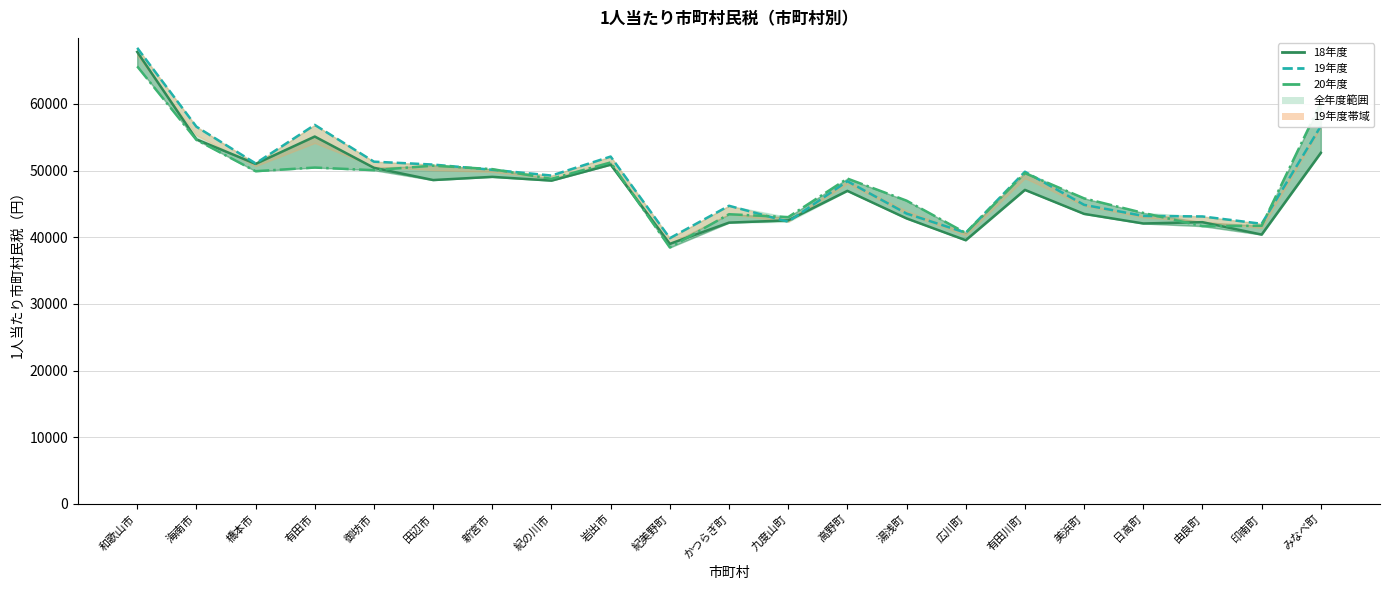

What is the value of the 19年度 point at the 10th from the left?

39862.7